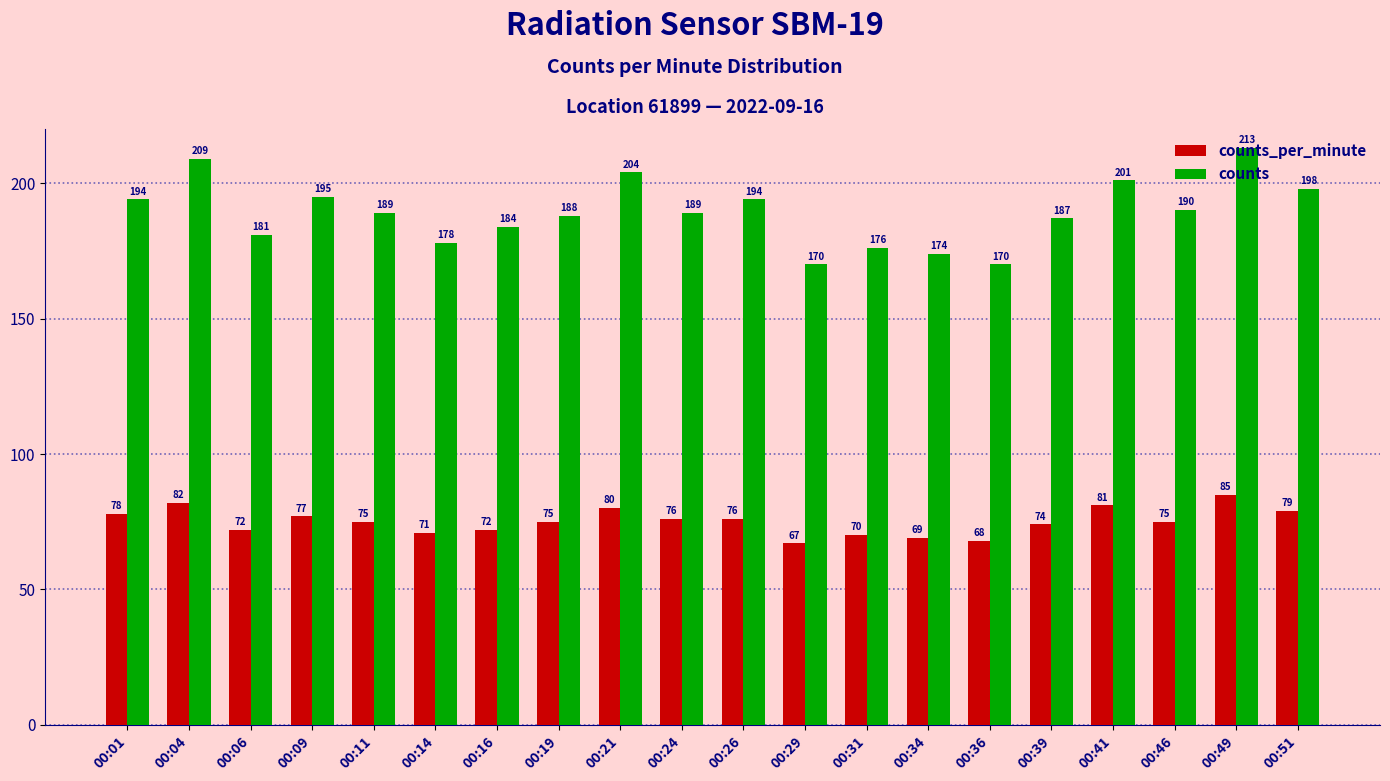

What is the value of the counts bar at the 7th from the left?

184